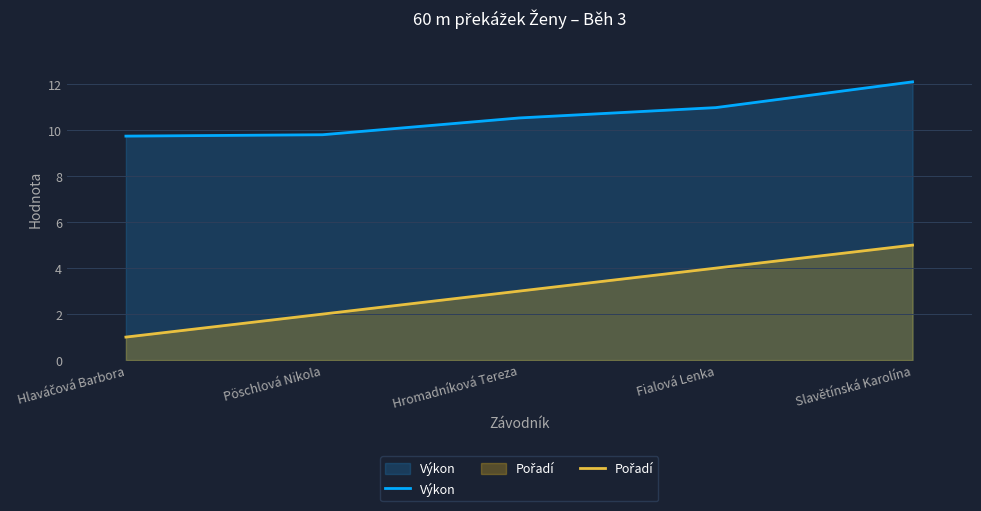

Count the number of categories in the chart.

5